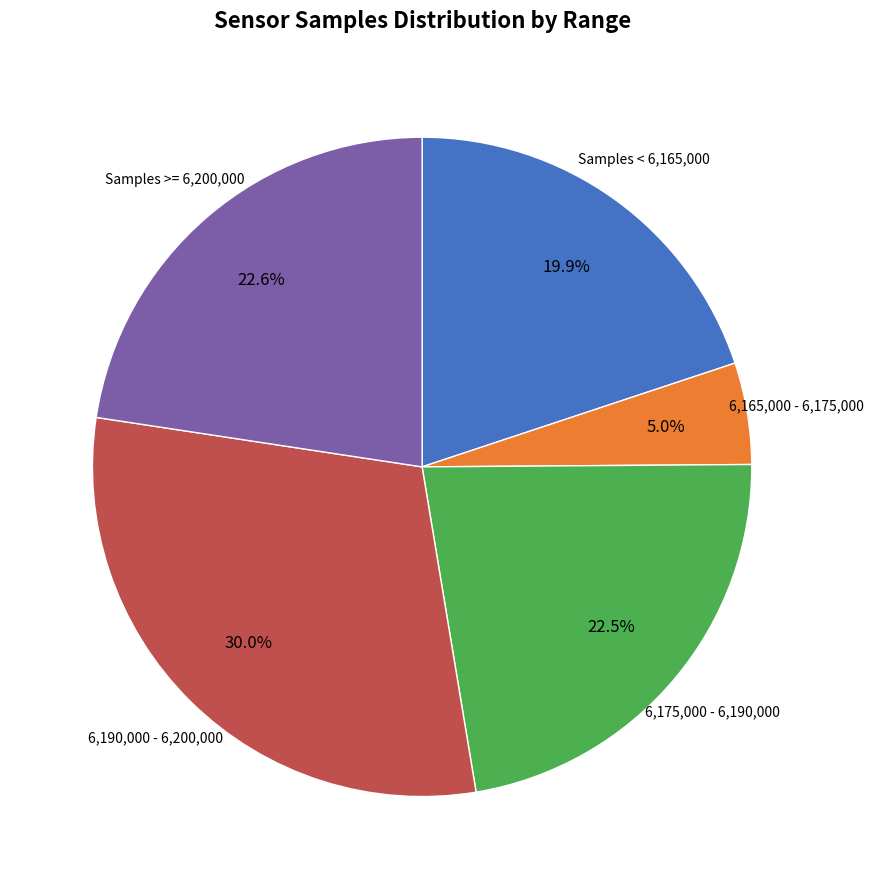

Does any single category account for the majority?

No